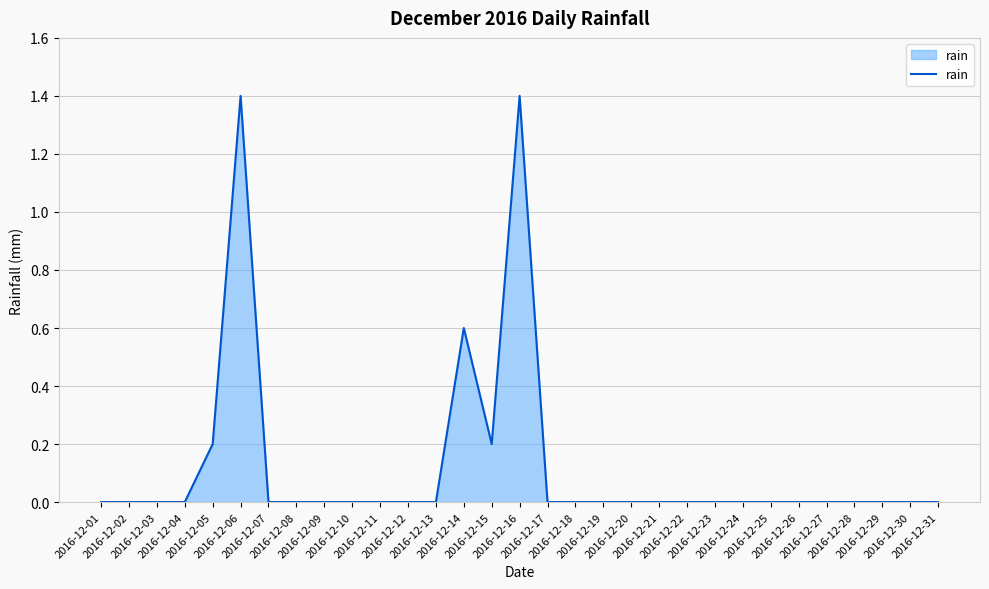

What is the difference between the maximum and minimum values?

1.4